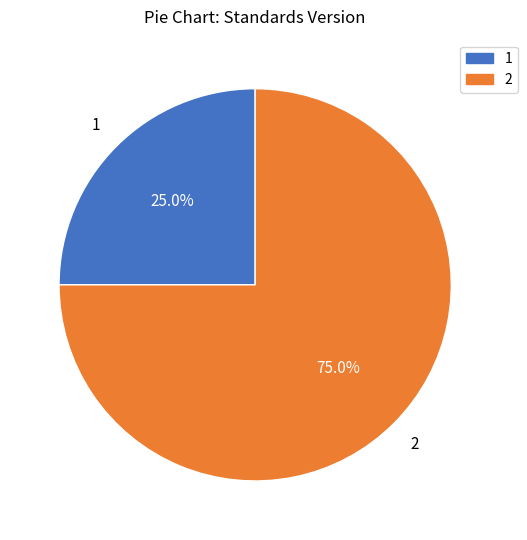

What is the smallest slice in the pie chart?

1